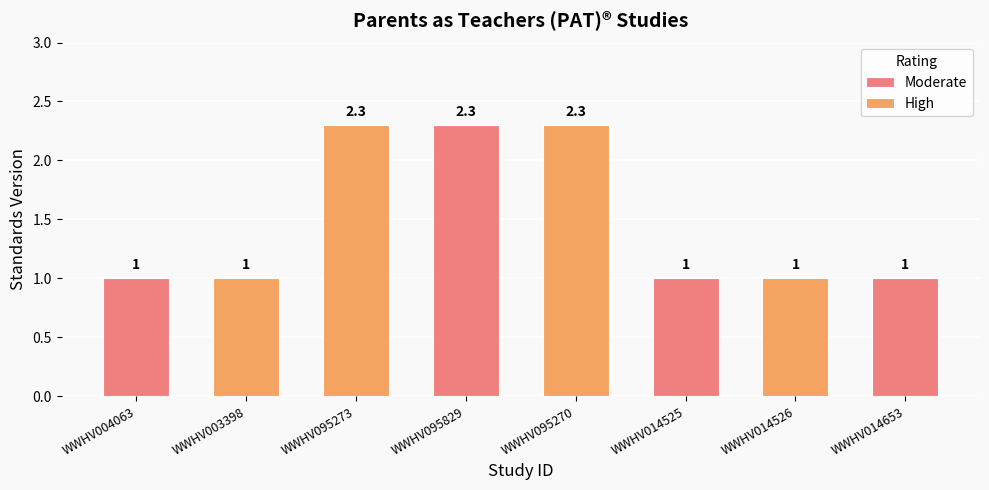

Reading right to left, list all the values displayed in this chart.

WWHV014653=1.0	WWHV014526=1.0	WWHV014525=1.0	WWHV095270=2.3	WWHV095829=2.3	WWHV095273=2.3	WWHV003398=1.0	WWHV004063=1.0